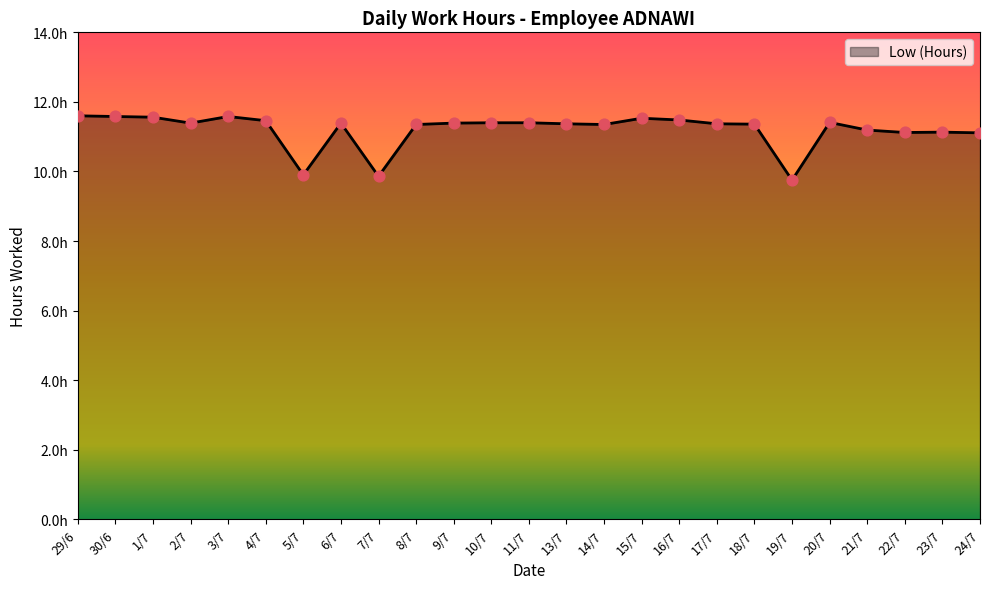

Does the chart have visible grid lines?

No